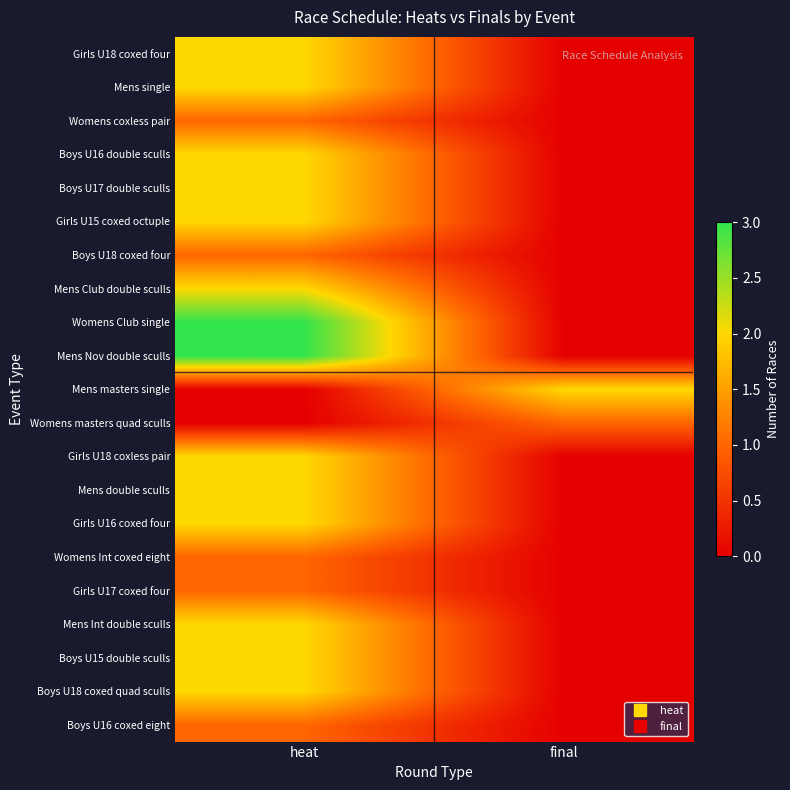

At heat, list the series in order from smallest to largest.

Mens masters single, Womens masters quad sculls, Womens coxless pair, Boys U18 coxed four, Womens Int coxed eight, Girls U17 coxed four, Boys U16 coxed eight, Girls U18 coxed four, Mens single, Boys U16 double sculls, Boys U17 double sculls, Girls U15 coxed octuple, Mens Club double sculls, Girls U18 coxless pair, Mens double sculls, Girls U16 coxed four, Mens Int double sculls, Boys U15 double sculls, Boys U18 coxed quad sculls, Womens Club single, Mens Nov double sculls